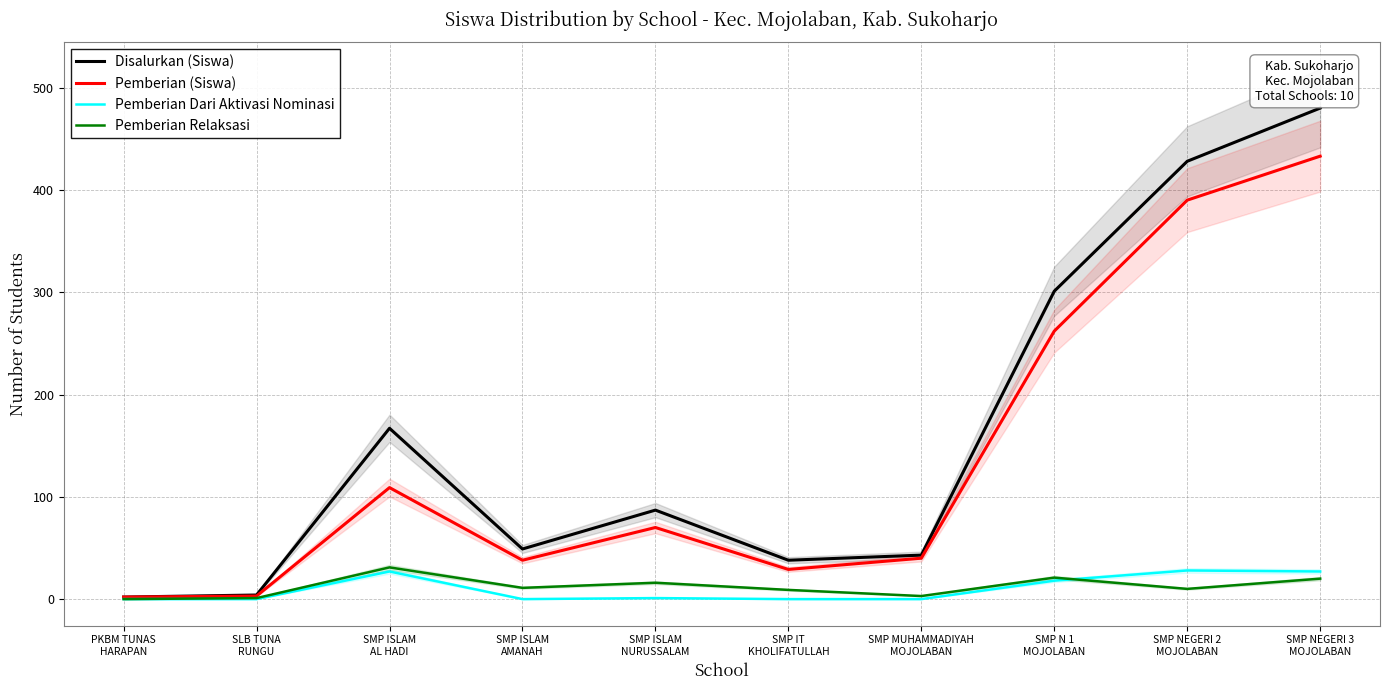

Reading left to right, what are all the values shown in this chart?

Disalurkan (Siswa): 2	4	167	49	87	38	43	301	428	480
Pemberian (Siswa): 2	3	109	38	70	29	40	262	390	433
Pemberian Dari Aktivasi Nominasi: 0	0	27	0	1	0	0	18	28	27
Pemberian Relaksasi: 0	1	31	11	16	9	3	21	10	20